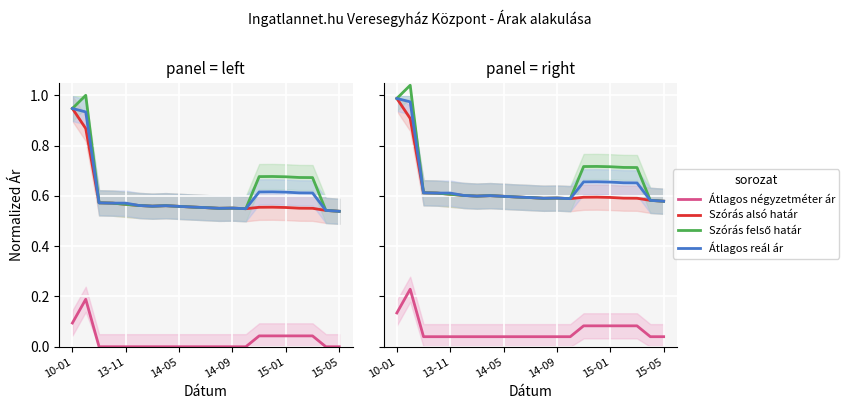

Reading left to right, what are all the values shown in this chart?

Átlagos négyzetméter ár: 0.1	0.2	0.0	0.0	0.0	0.0	0.0	0.0	0.0	0.0	0.0	0.0	0.0	0.0	0.1	0.1	0.1	0.1	0.1	0.0	0.0
Szórás alsó határ: 1.0	0.9	0.6	0.6	0.6	0.6	0.6	0.6	0.6	0.6	0.6	0.6	0.6	0.6	0.6	0.6	0.6	0.6	0.6	0.6	0.6
Szórás felső határ: 1.0	1.0	0.6	0.6	0.6	0.6	0.6	0.6	0.6	0.6	0.6	0.6	0.6	0.6	0.7	0.7	0.7	0.7	0.7	0.6	0.6
Átlagos reál ár: 1.0	1.0	0.6	0.6	0.6	0.6	0.6	0.6	0.6	0.6	0.6	0.6	0.6	0.6	0.7	0.7	0.7	0.7	0.7	0.6	0.6